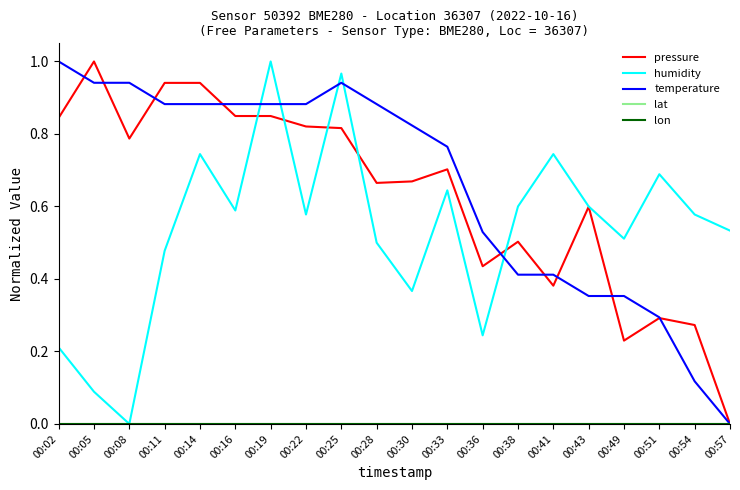

Does the chart display data point markers on the line(s)?

No